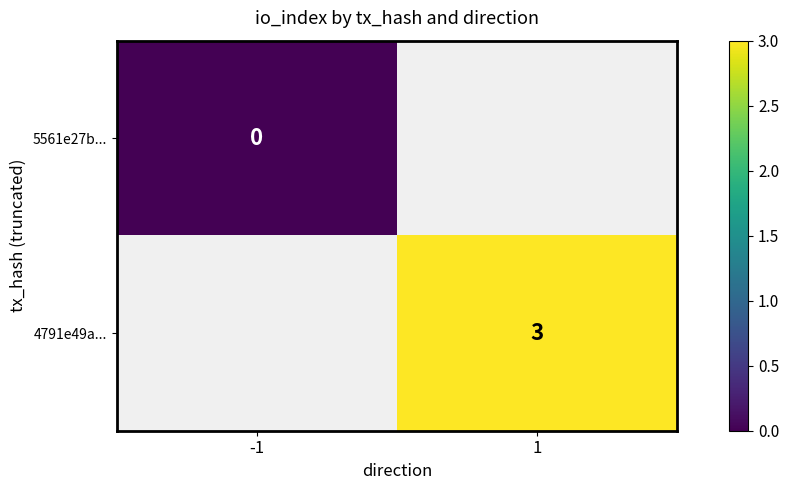

Which has a higher value, -1 or 1?

1